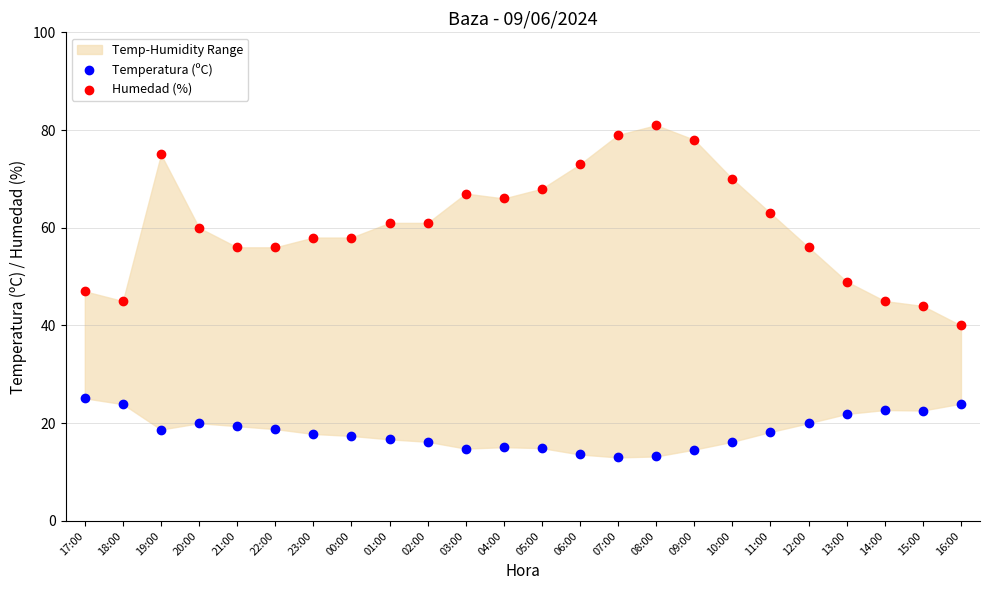

Which series reaches the maximum Y coordinate?

Humedad (%)